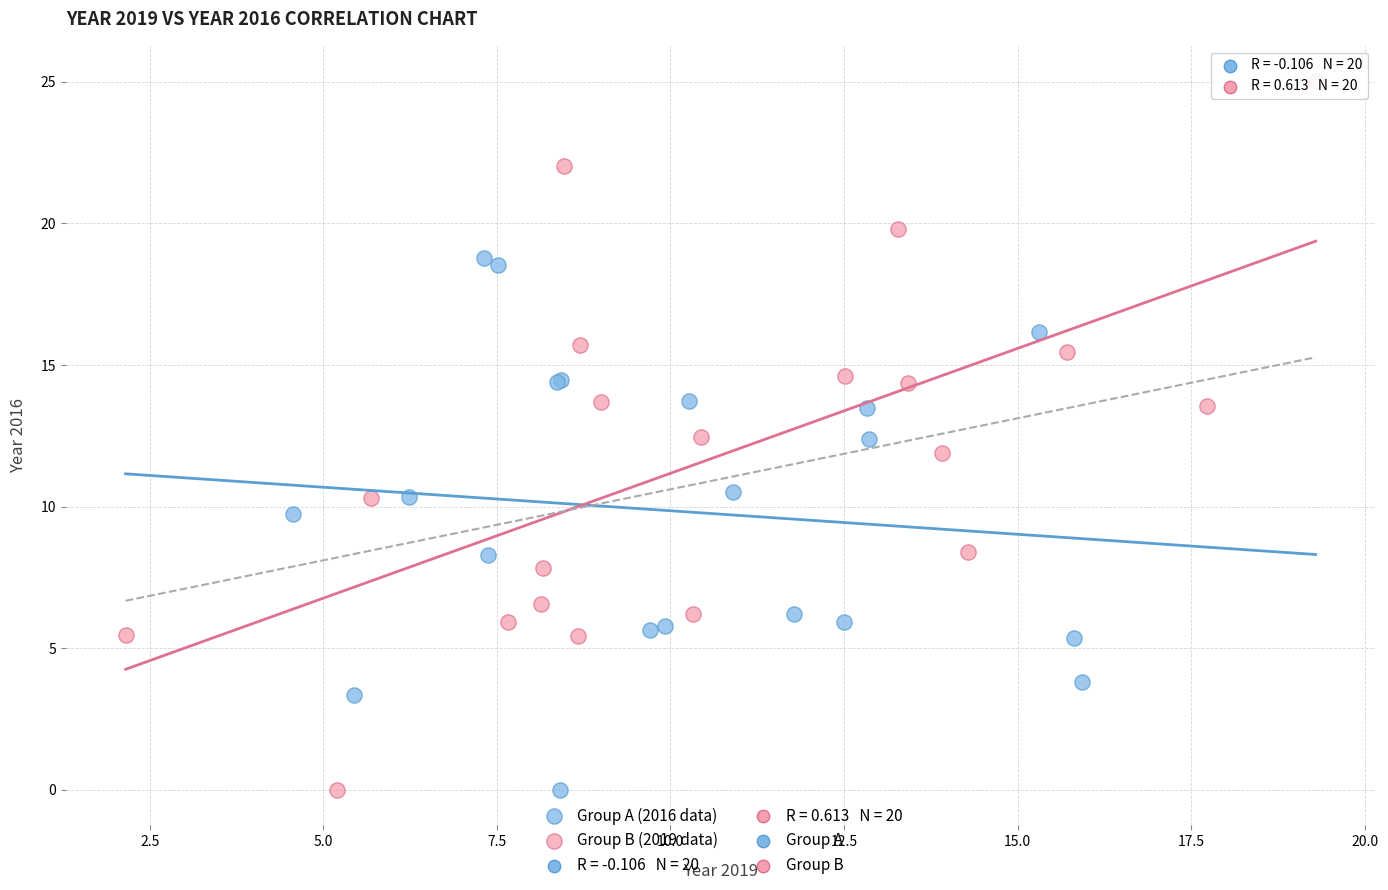

Which series has the widest spread of Y values?

Group B (2019 data)